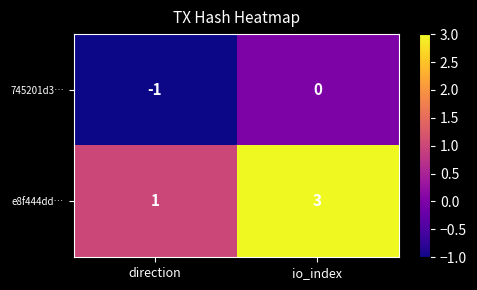

What is the sum of the e8f444dd… values at direction and io_index?

4